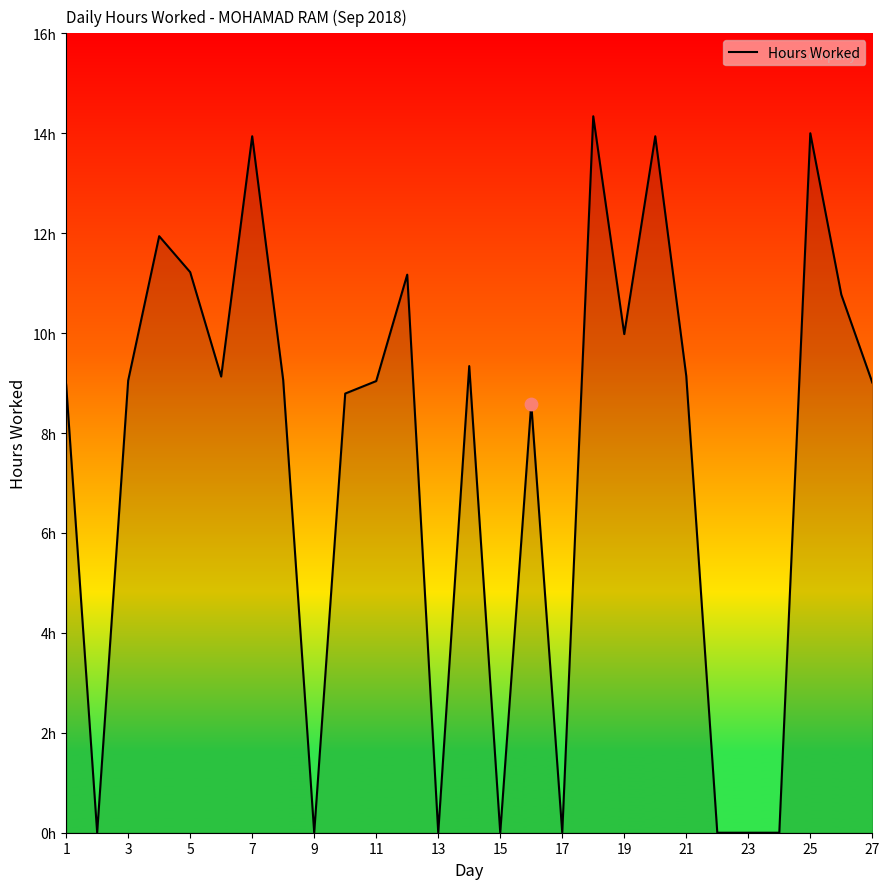

Does the chart have visible grid lines?

No